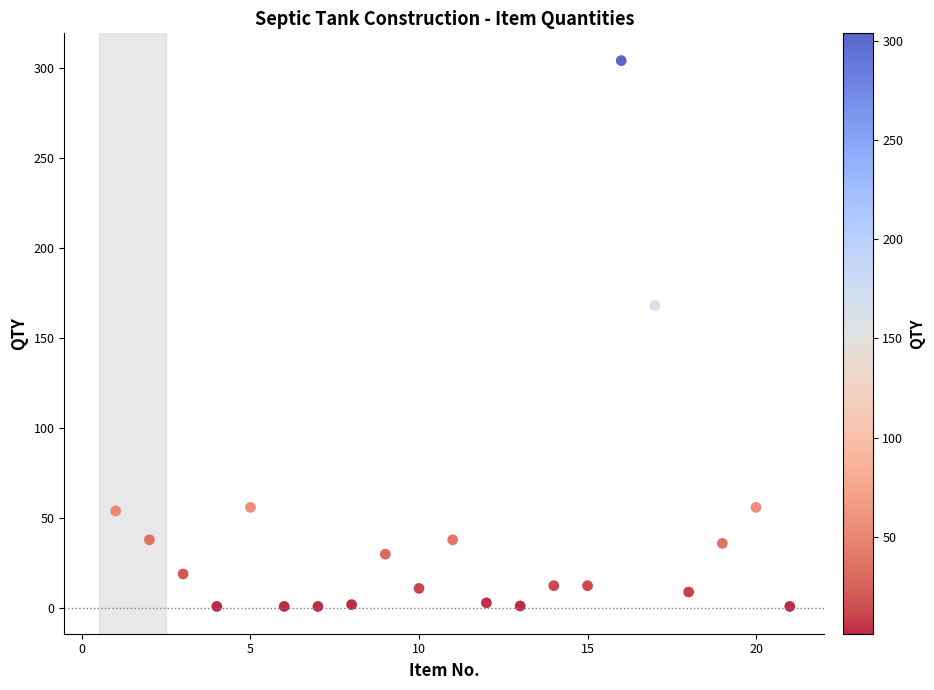

What is the range of X values (max minus min)?

20.0